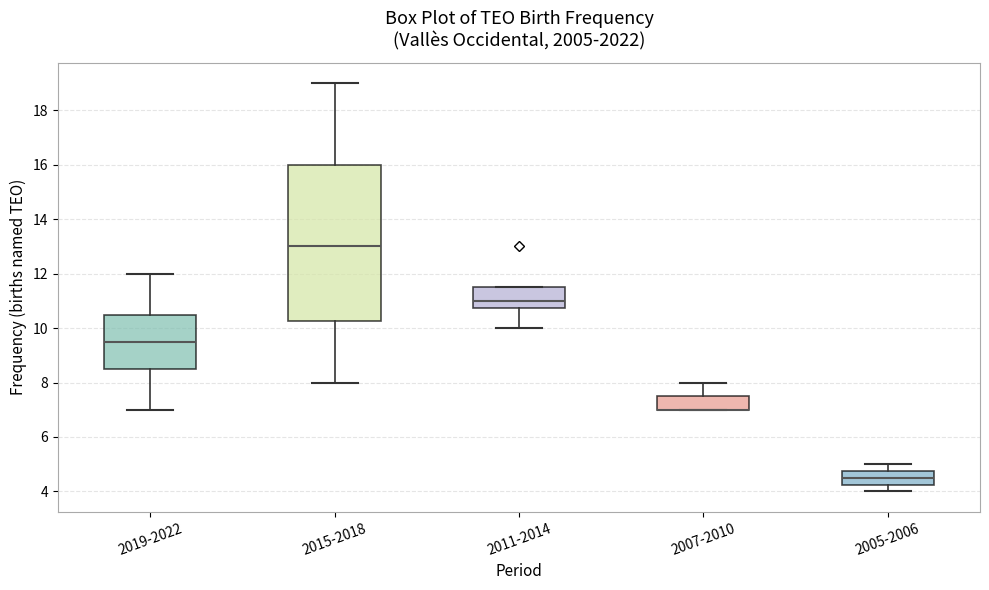

Reading left to right, transcribe this box plot: for each box, give where its median line is, the range the box spans, and where its two whiskers end, as read against the y-axis. The values are not printed on the chart, so give them approximately, as read against the axis.

2019-2022: median 9.6, box 8.6 to 10.6, whiskers 7.0 to 12.0
2015-2018: median 13.0, box 10.2 to 16.0, whiskers 8.0 to 19.0
2011-2014: median 11.0, box 10.8 to 11.6, whiskers 10.0 to 11.6
2007-2010: median 7.0 (drawn on the box's lower edge), box 7.0 to 7.6, whiskers 7.0 to 8.0
2005-2006: median 4.6, box 4.2 to 4.8, whiskers 4.0 to 5.0